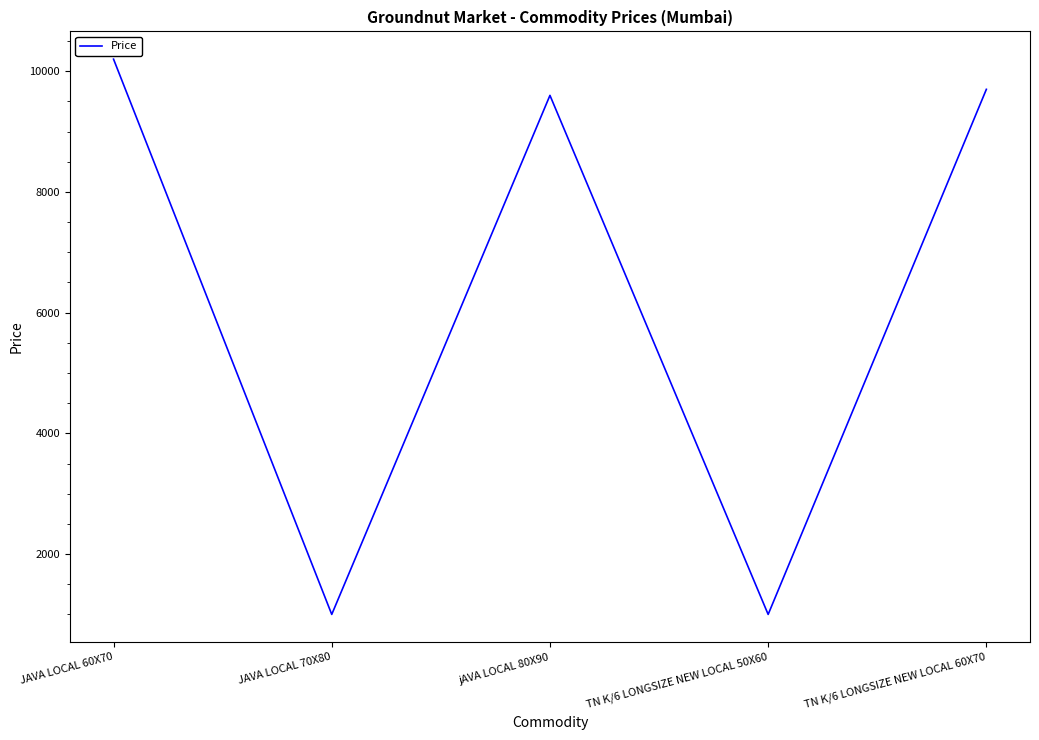

Which label corresponds to the largest value in the chart?

JAVA LOCAL 60X70